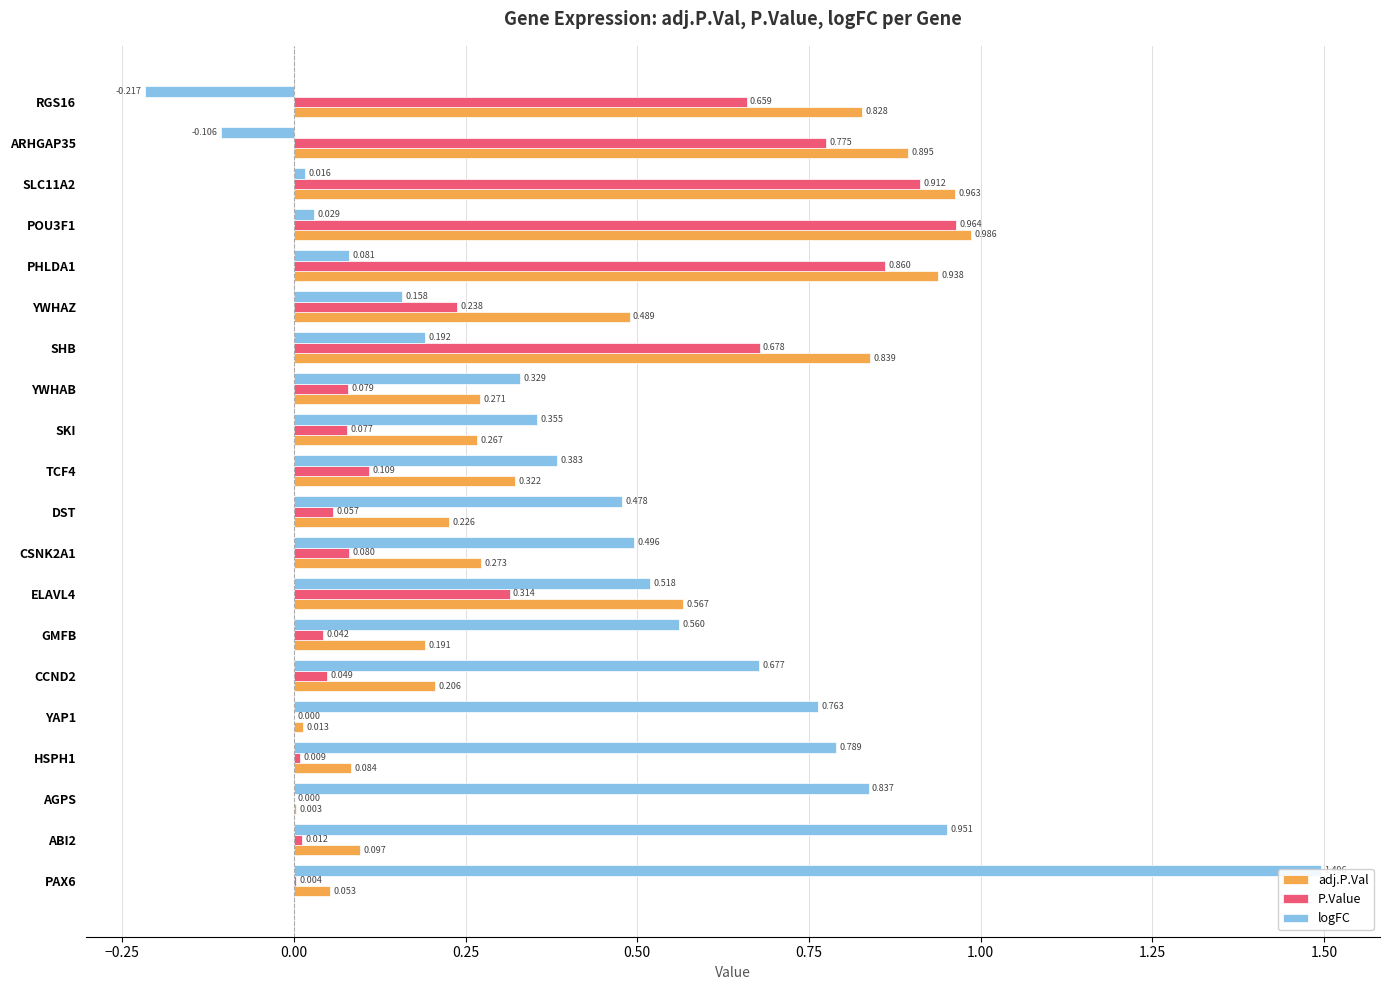

Between YWHAB and GMFB, which is larger?

YWHAB